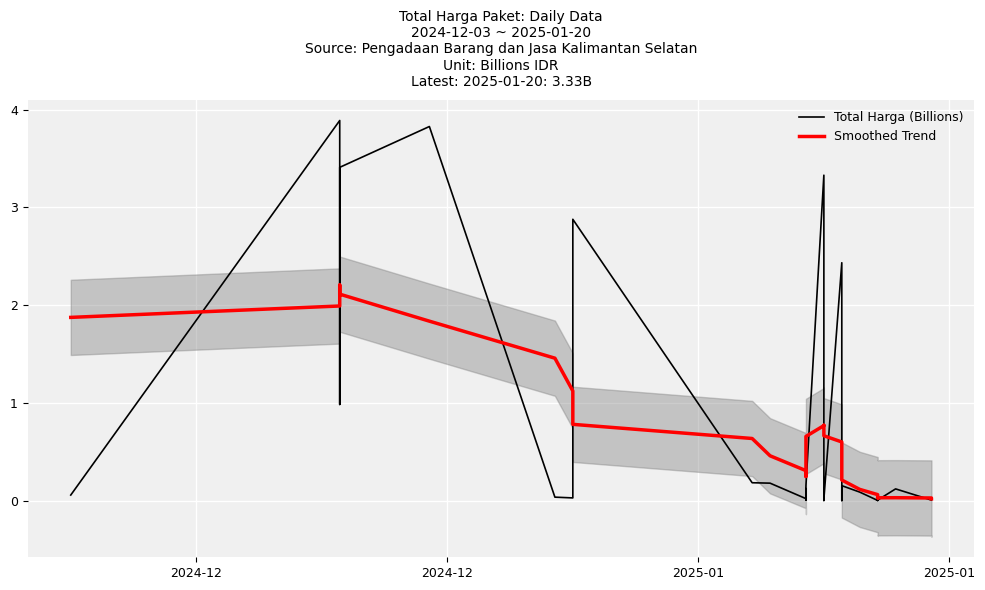

Which series ends up on top after the final intersection of Smoothed Trend and Total Harga (Billions)?

Smoothed Trend